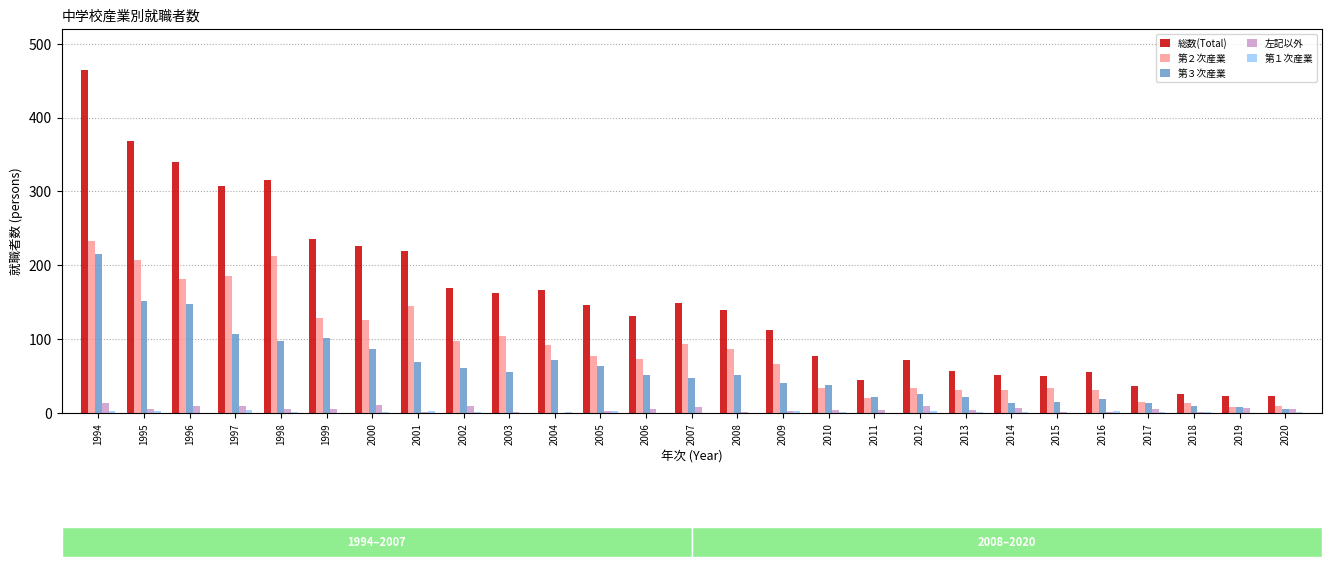

Does the chart contain stacked bars?

No